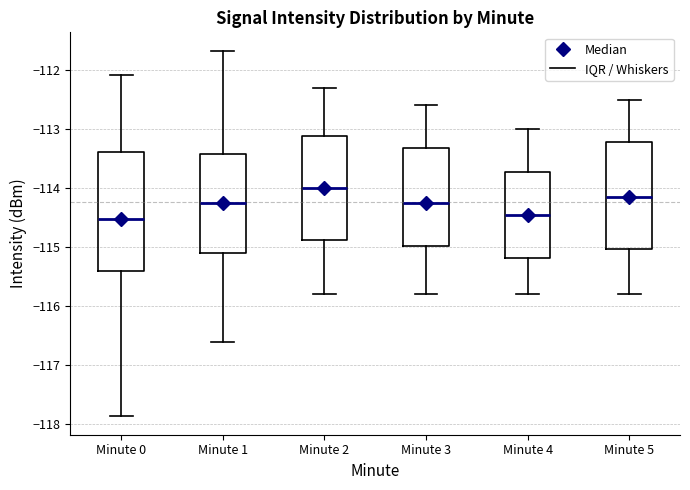

Comparing the boxes themselves (not the whiskers), which one is the tallest?

Minute 0